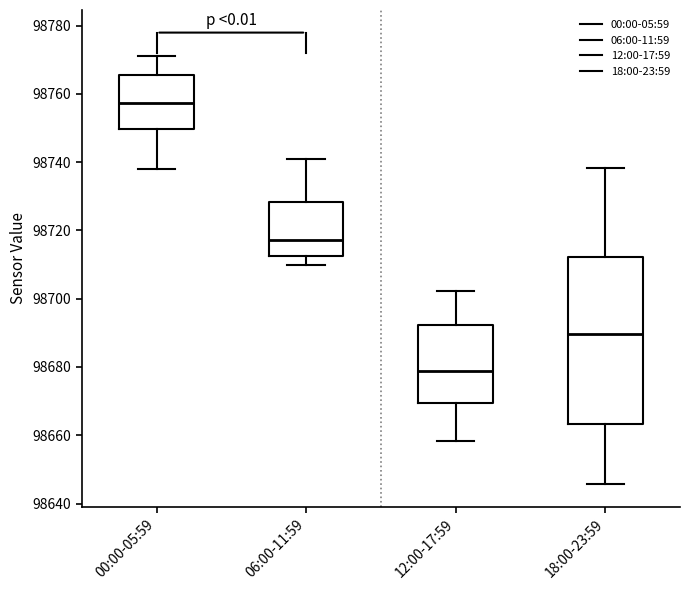

Reading left to right, read every box against the y-axis: the position of its median line, the range the box covers, and the ends of its whiskers. The values are not printed on the chart, so give them approximately, as read against the axis.

00:00-05:59: median 98758, box 98750 to 98766, whiskers 98738 to 98770
06:00-11:59: median 98718, box 98712 to 98728, whiskers 98710 to 98742
12:00-17:59: median 98678, box 98670 to 98692, whiskers 98658 to 98702
18:00-23:59: median 98690, box 98664 to 98712, whiskers 98646 to 98738